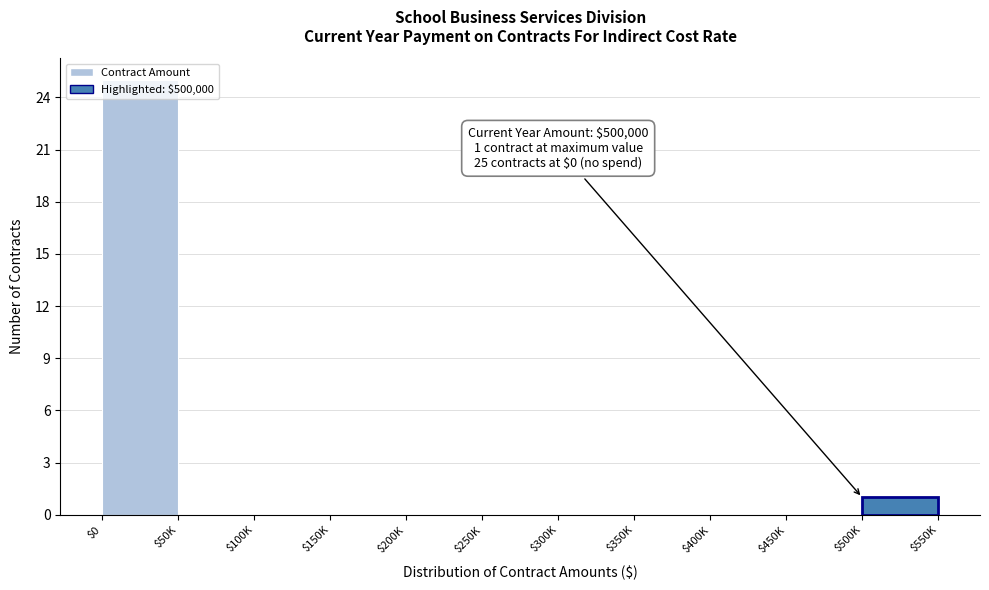

The value at $50K is 0. True or false?

True